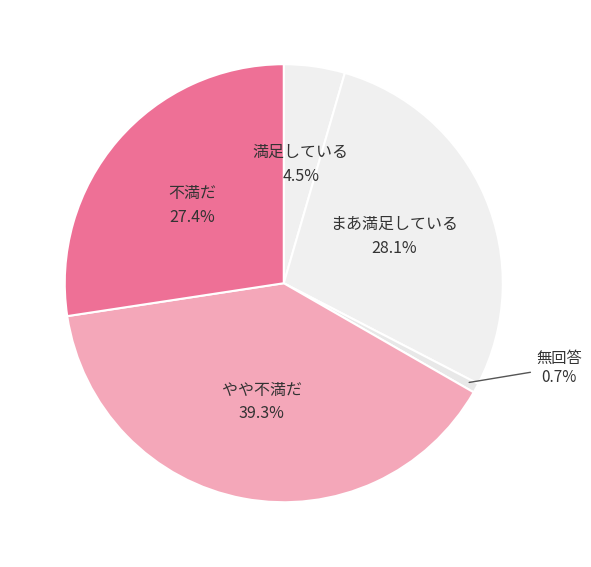

To the nearest percent, what is the average slice percentage?

20%